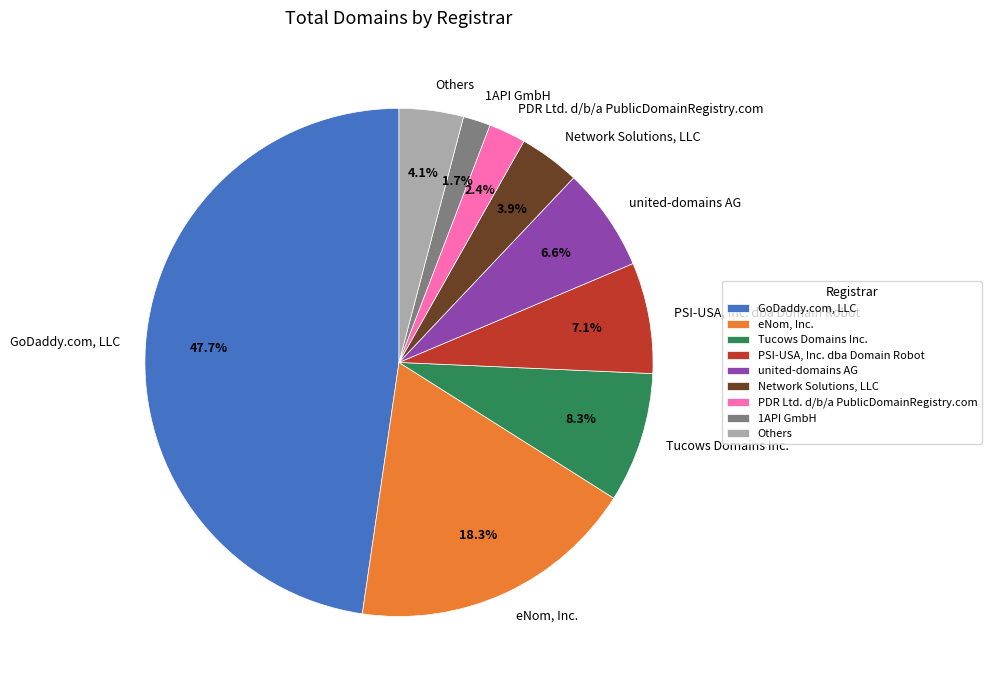

Is it true that Tucows Domains Inc. is 1% of the pie?

False